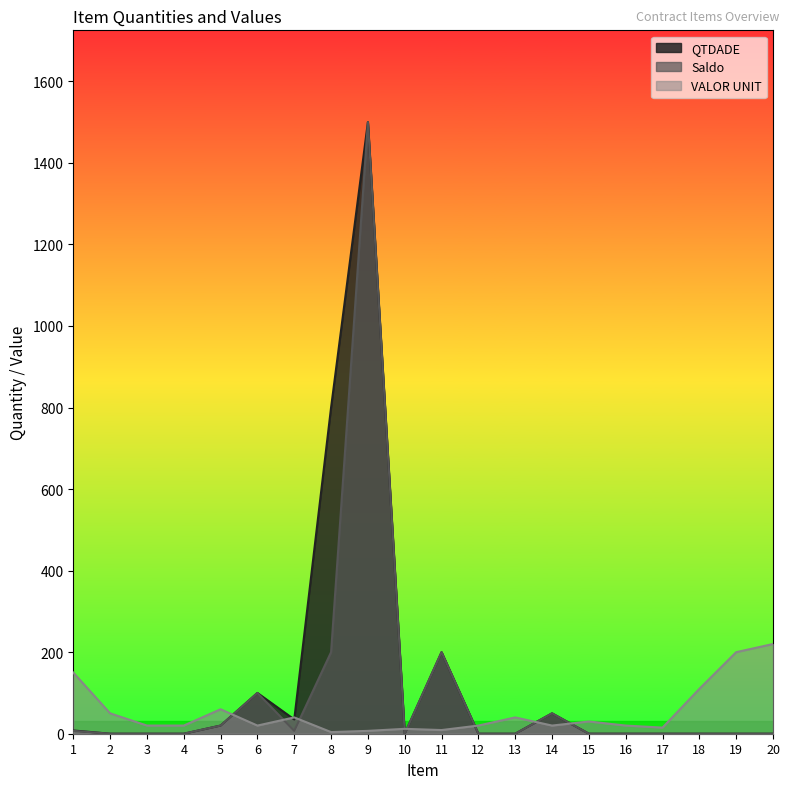

The value of QTDADE at 10 is -714. True or false?

False